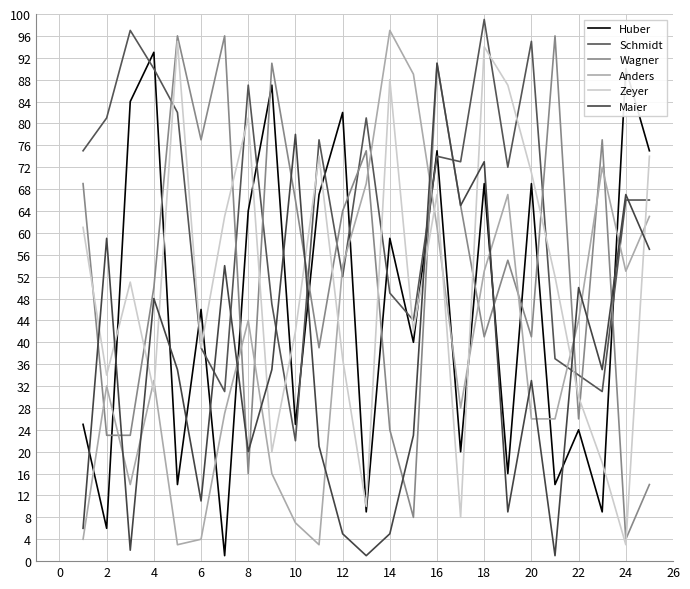

Does the chart have visible grid lines?

Yes